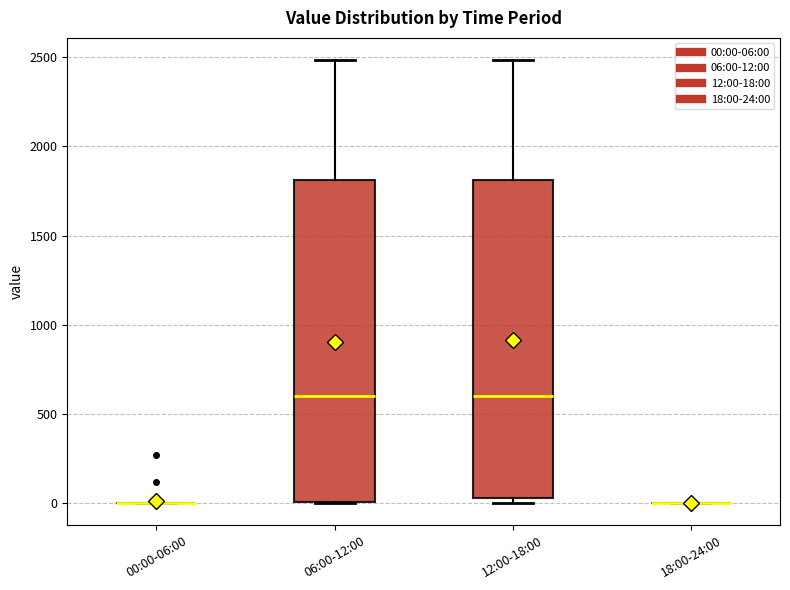

Reading left to right, transcribe this box plot: for each box, give where its median line is, the range the box spans, and where its two whiskers end, as read against the y-axis. The values are not printed on the chart, so give them approximately, as read against the axis.

00:00-06:00: box collapsed to a line at 0, whiskers 0 to 0
06:00-12:00: median 600, box 0 to 1800, whiskers 0 to 2500
12:00-18:00: median 600, box 50 to 1800, whiskers 0 to 2500
18:00-24:00: box collapsed to a line at 0, whiskers 0 to 0